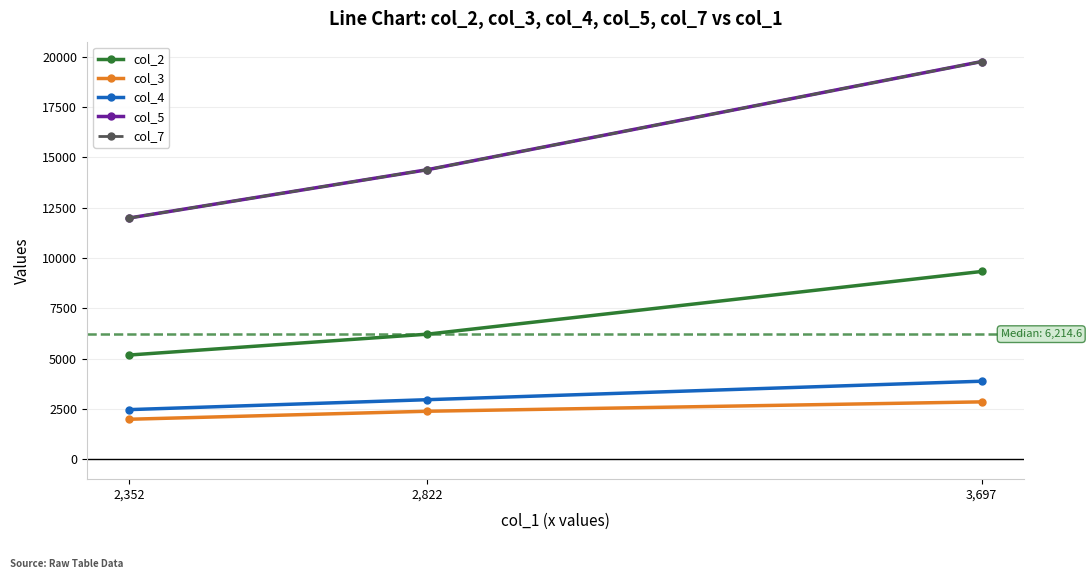

What is the value of the col_2 point at the 1st from the left?

5178.9